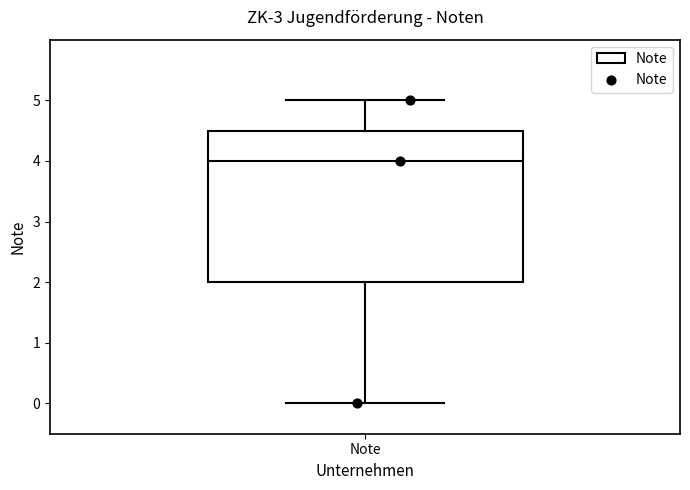

Transcribe this box plot: give where the median line is, the range the box spans, and where the two whiskers end, as read against the y-axis. The values are not printed on the chart, so give them approximately, as read against the axis.

median 4.0, box 2.0 to 4.5, whiskers 0.0 to 5.0